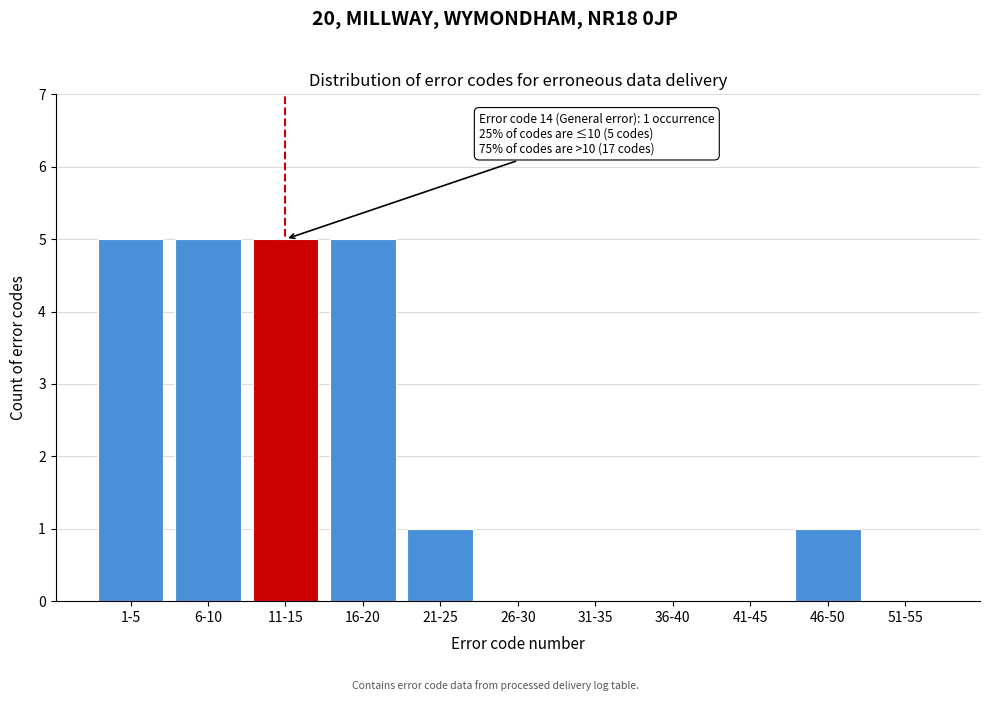

Reading right to left, what are all the values shown in this chart?

51-55=0	46-50=1	41-45=0	36-40=0	31-35=0	26-30=0	21-25=1	16-20=5	11-15=5	6-10=5	1-5=5